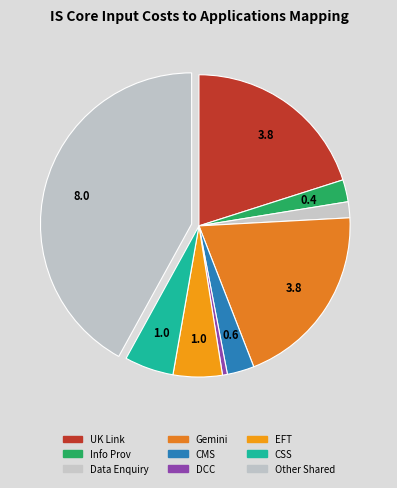

To the nearest percent, what is the difference between the largest and smallest slice percentages?

41%